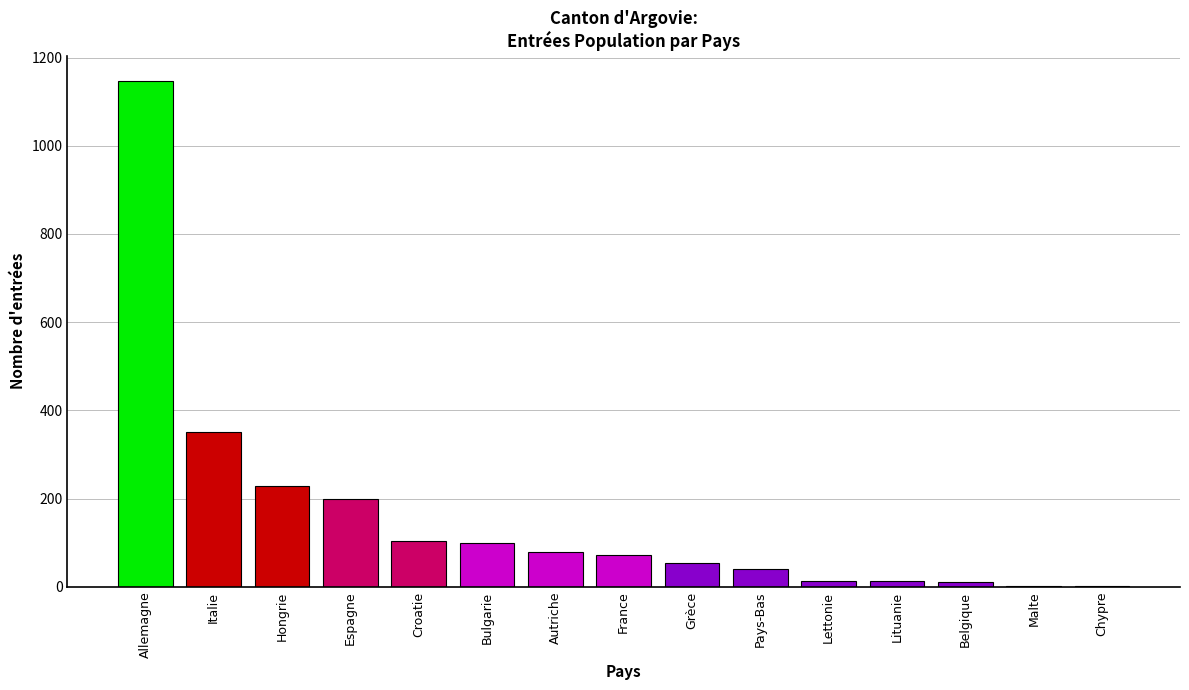

What is the change in value from Pays-Bas to Malte?

-40